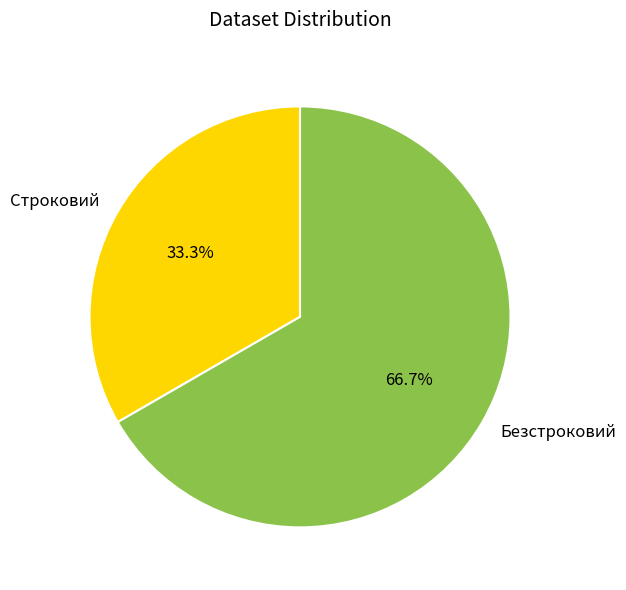

What percentage is the Безстроковий slice, to the nearest percent?

67%